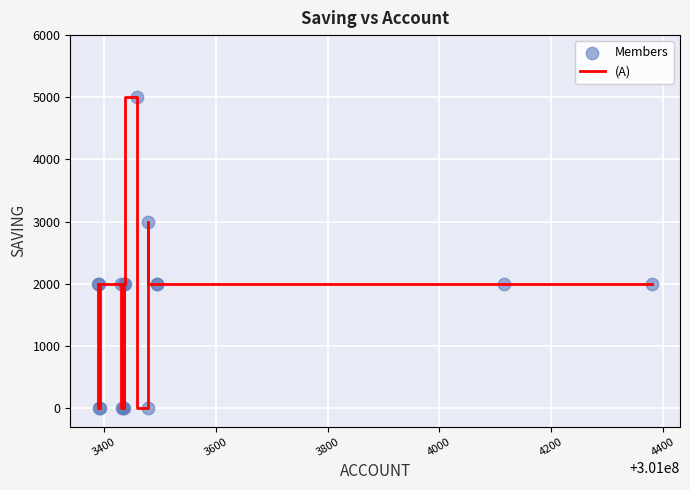

What is the maximum value shown in the chart?

5000